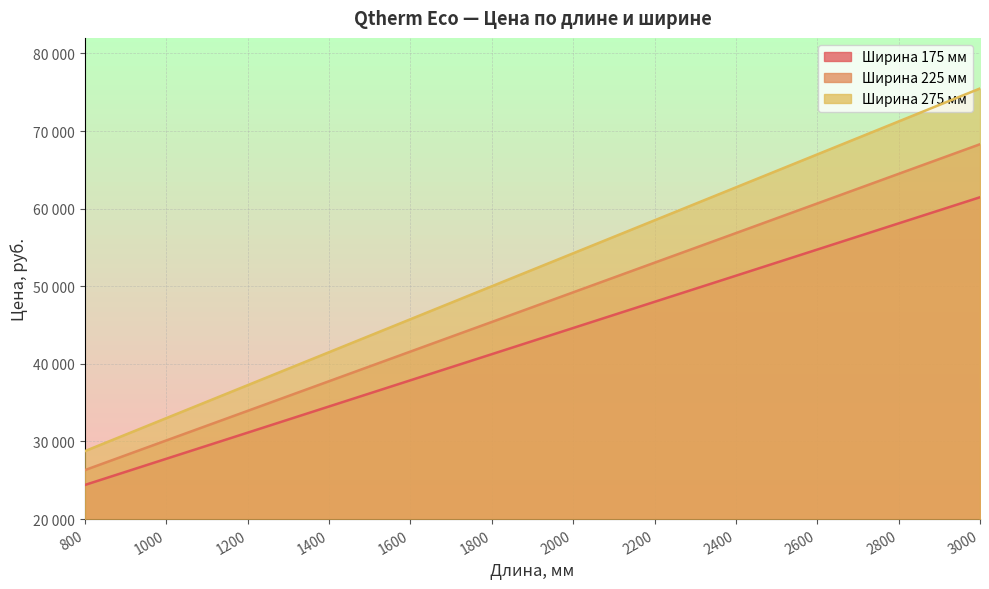

At how many categories does at least one series exceed 42261?

8